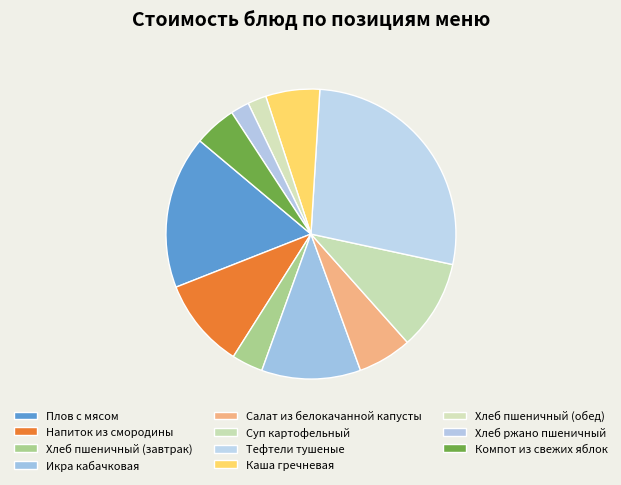

How many segments does this pie chart have?

11